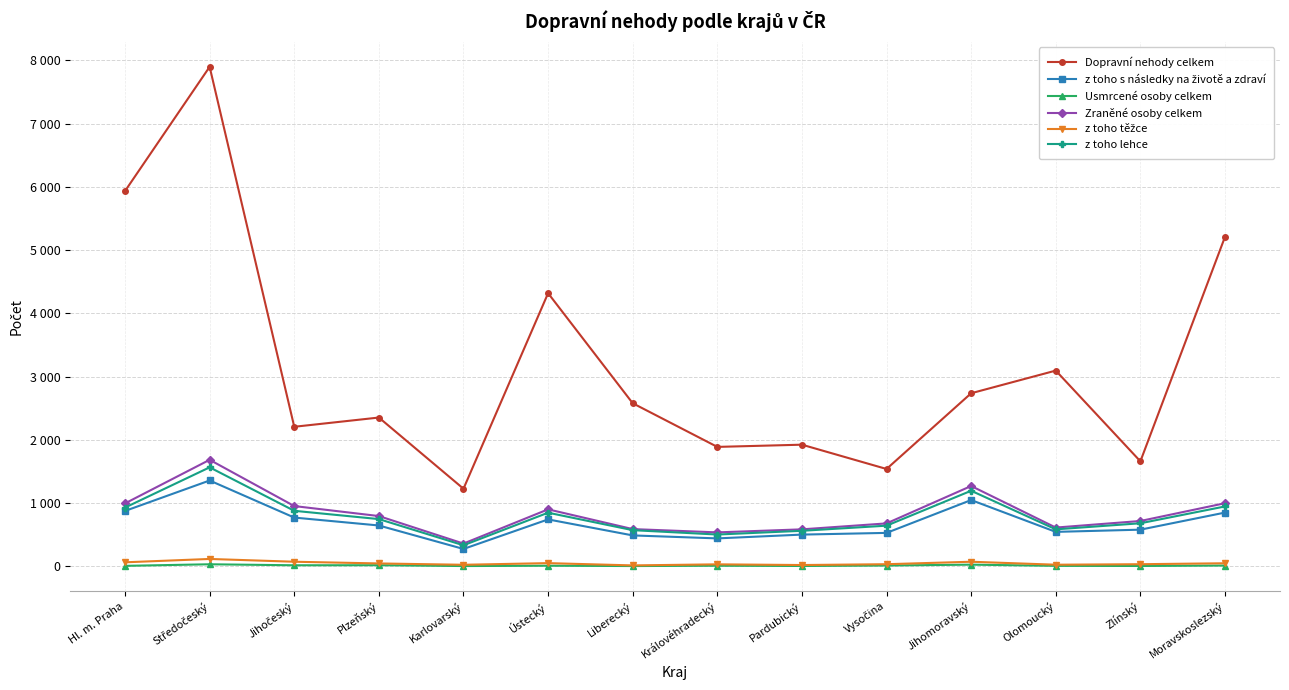

What is the total value across all series at Moravskoslezský?

8077